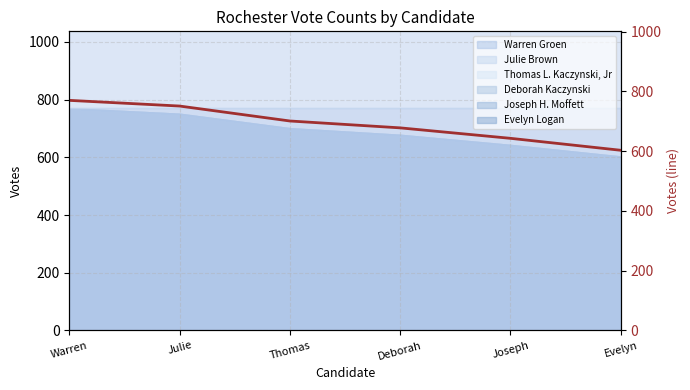

What is the sum of the values at Thomas and Julie?

1452